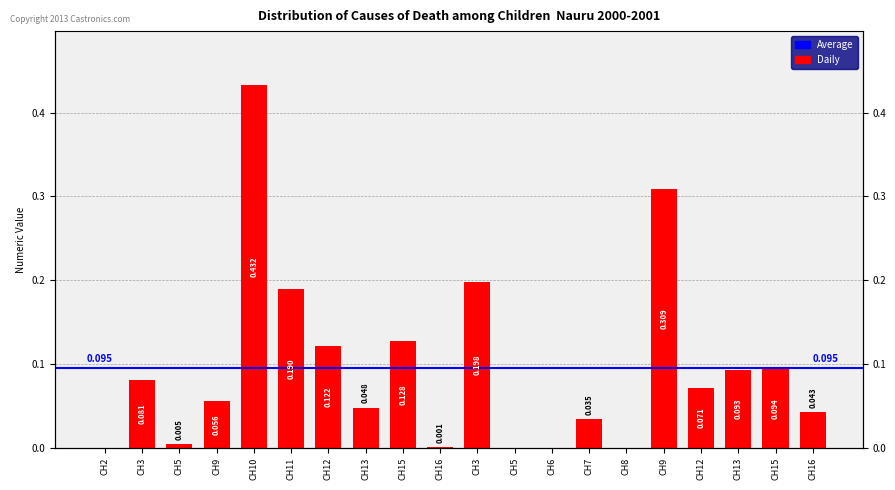

How many bars are there in total?

20